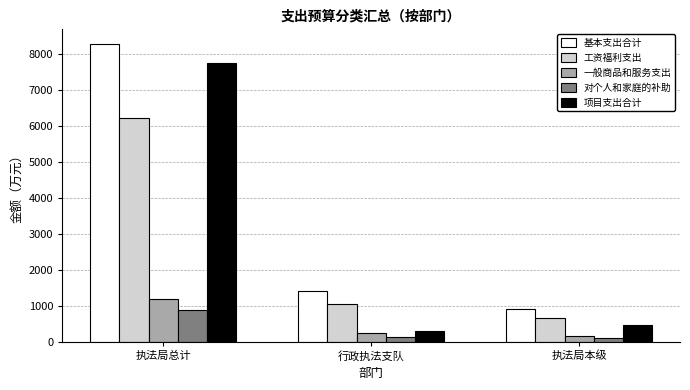

What is the sum of the 工资福利支出 values at 行政执法支队 and 执法局本级?

1700.4